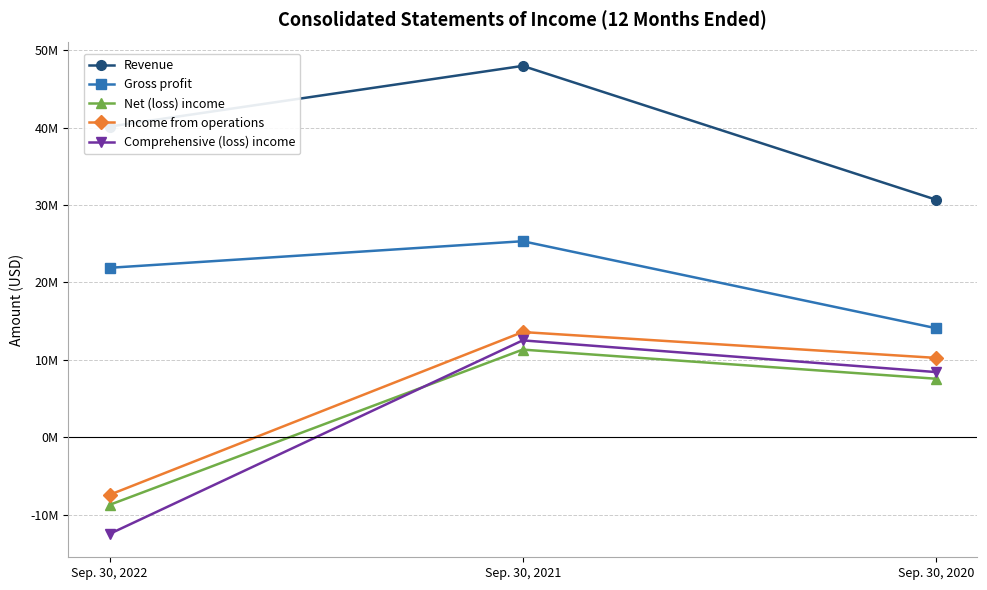

At how many categories does at least one series exceed 27026757?

3